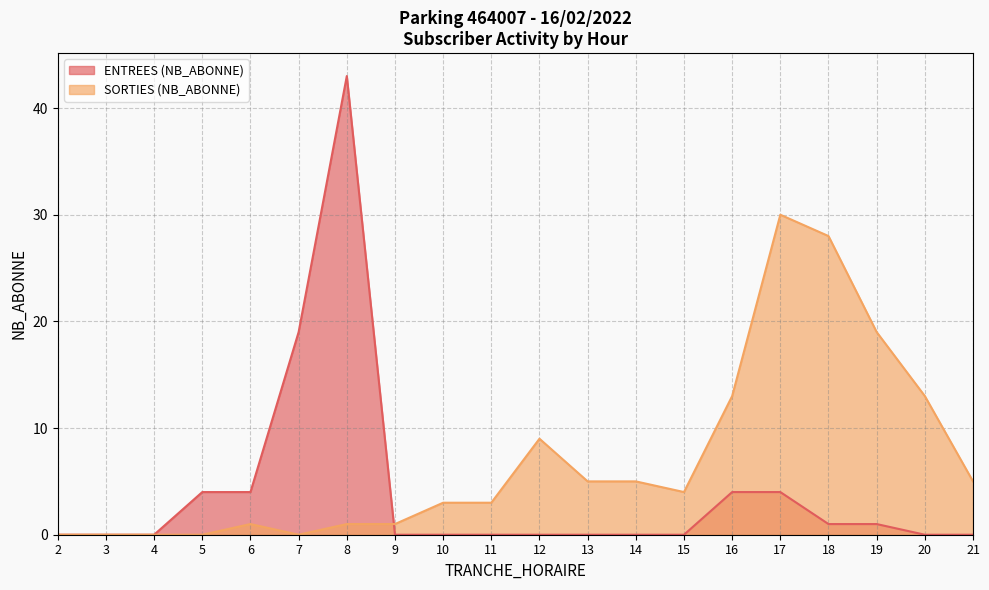

What are all the series names shown in the legend?

ENTREES (NB_ABONNE), SORTIES (NB_ABONNE)